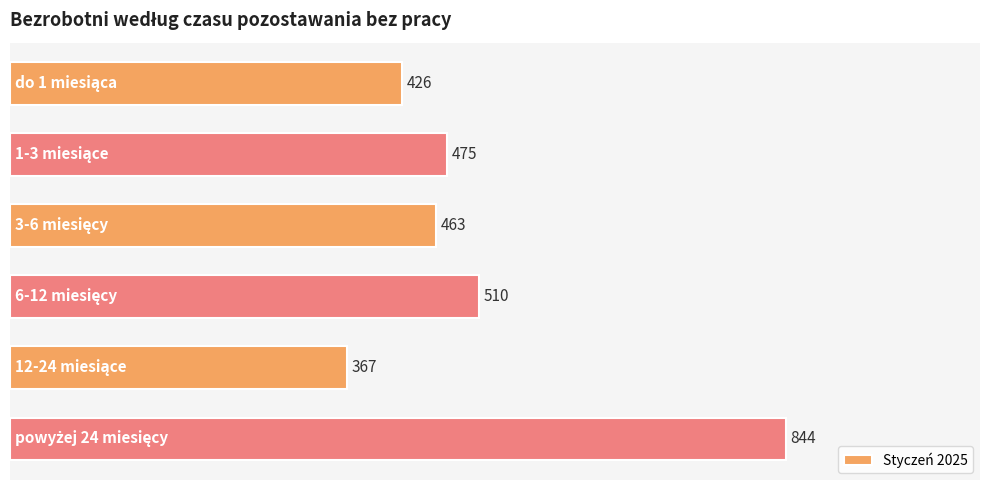

What is the greatest value displayed?

844